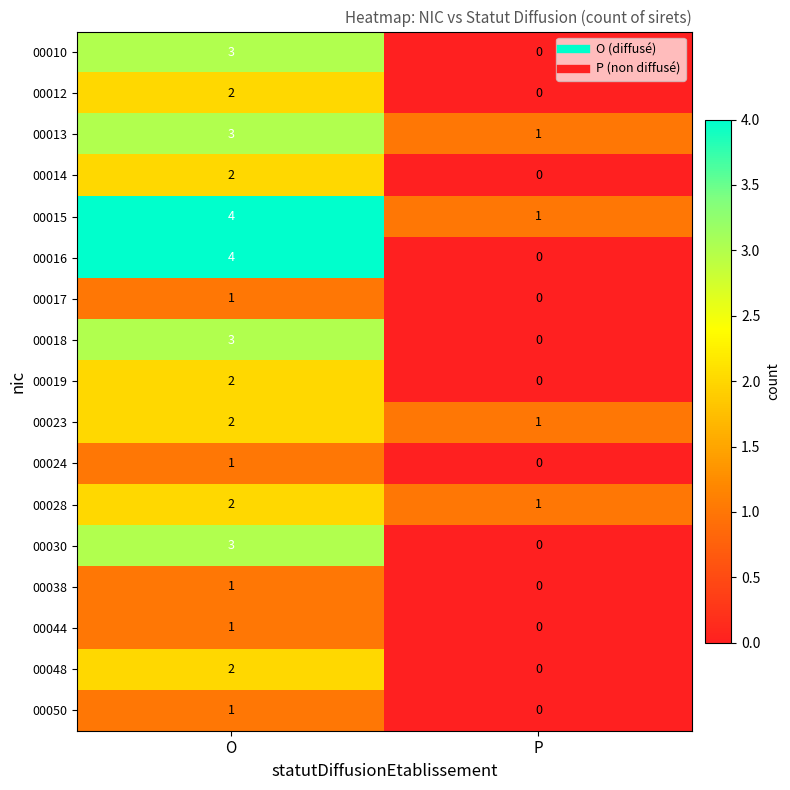

At which category is the sum across all series the highest?

O